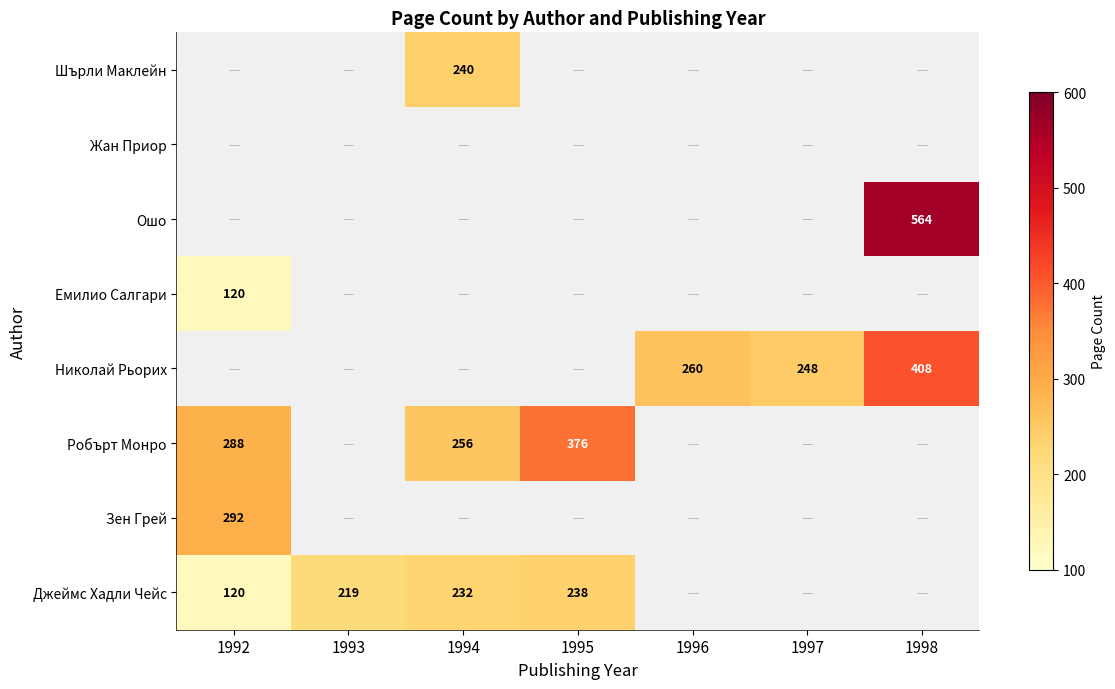

The Робърт Монро series shows 288 at 1992. True or false?

True